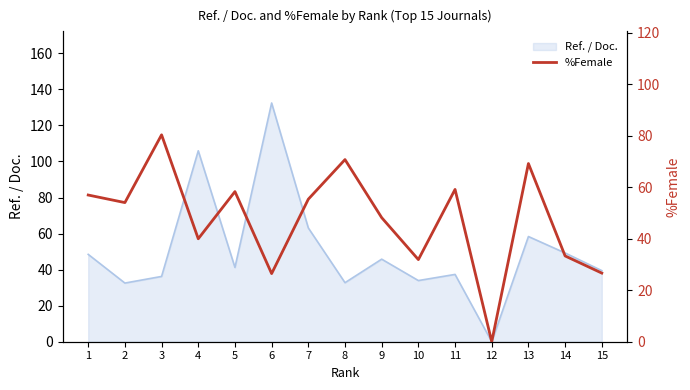

The value at 5 is 98.0. True or false?

False